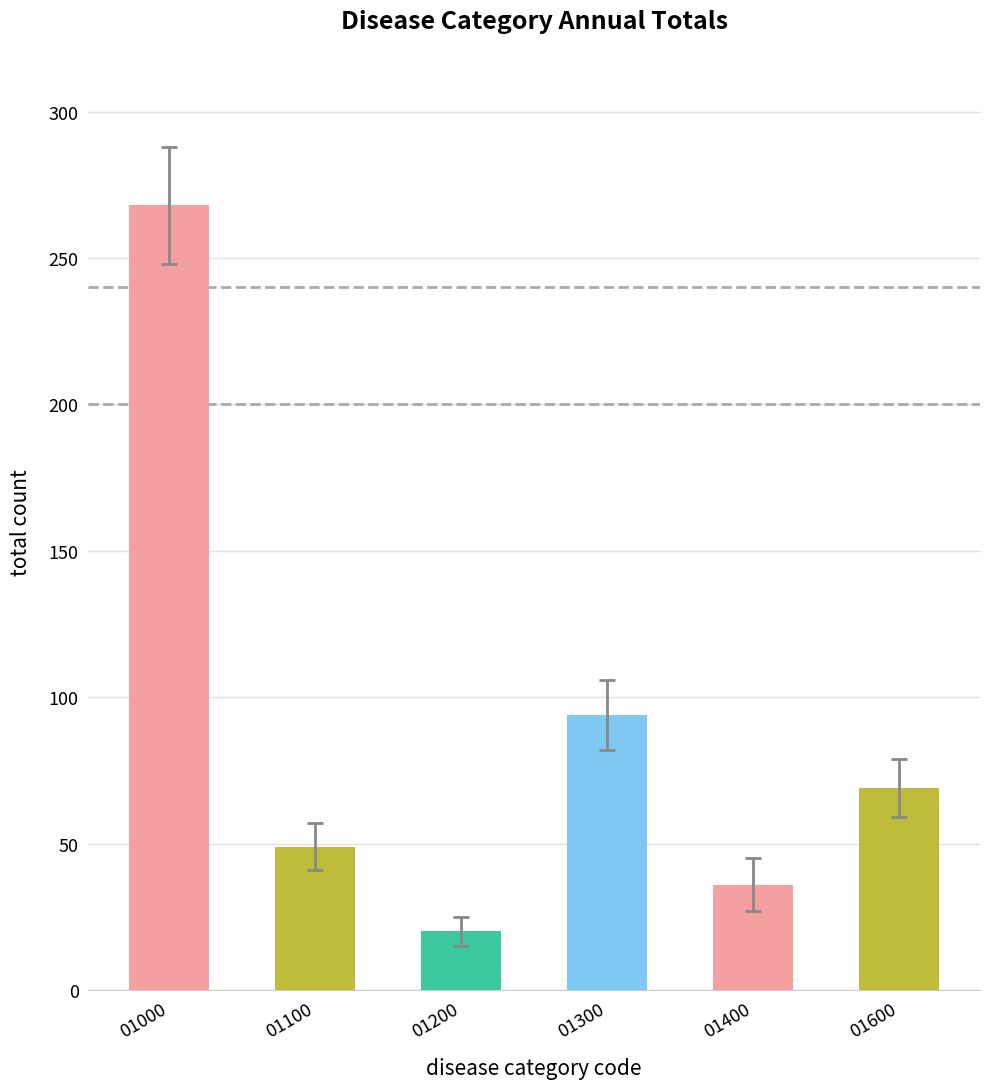

Rank the categories by value from lowest to highest.

01200, 01400, 01100, 01600, 01300, 01000